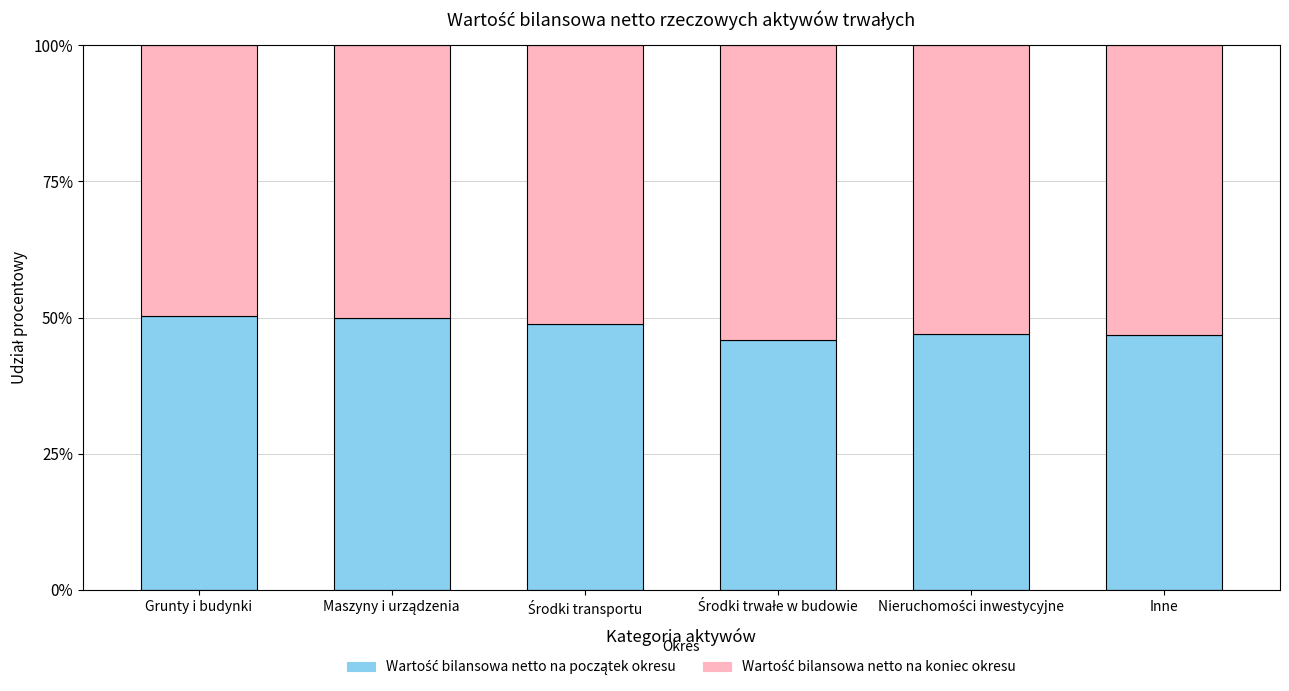

Rank the categories by Wartość bilansowa netto na początek okresu value from lowest to highest.

Środki trwałe w budowie, Inne, Nieruchomości inwestycyjne, Środki transportu, Maszyny i urządzenia, Grunty i budynki